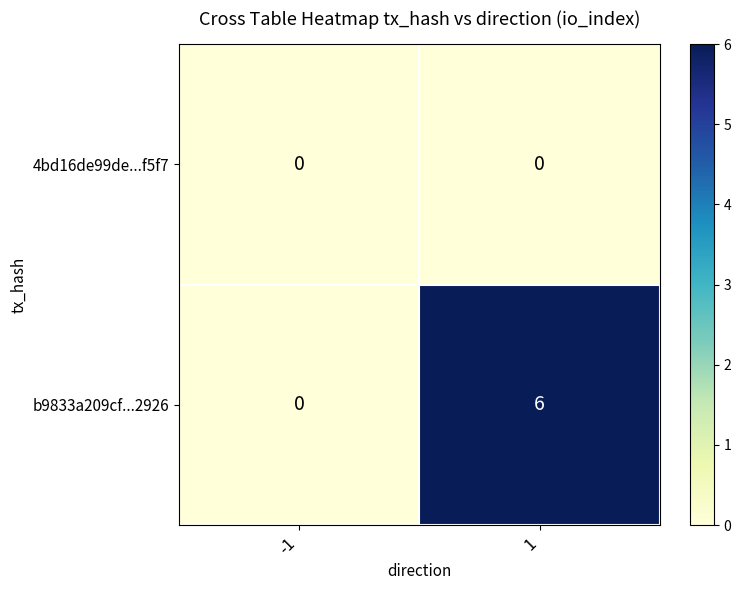

Is it true that b9833a209cf...2926 equals 6 at 1?

True